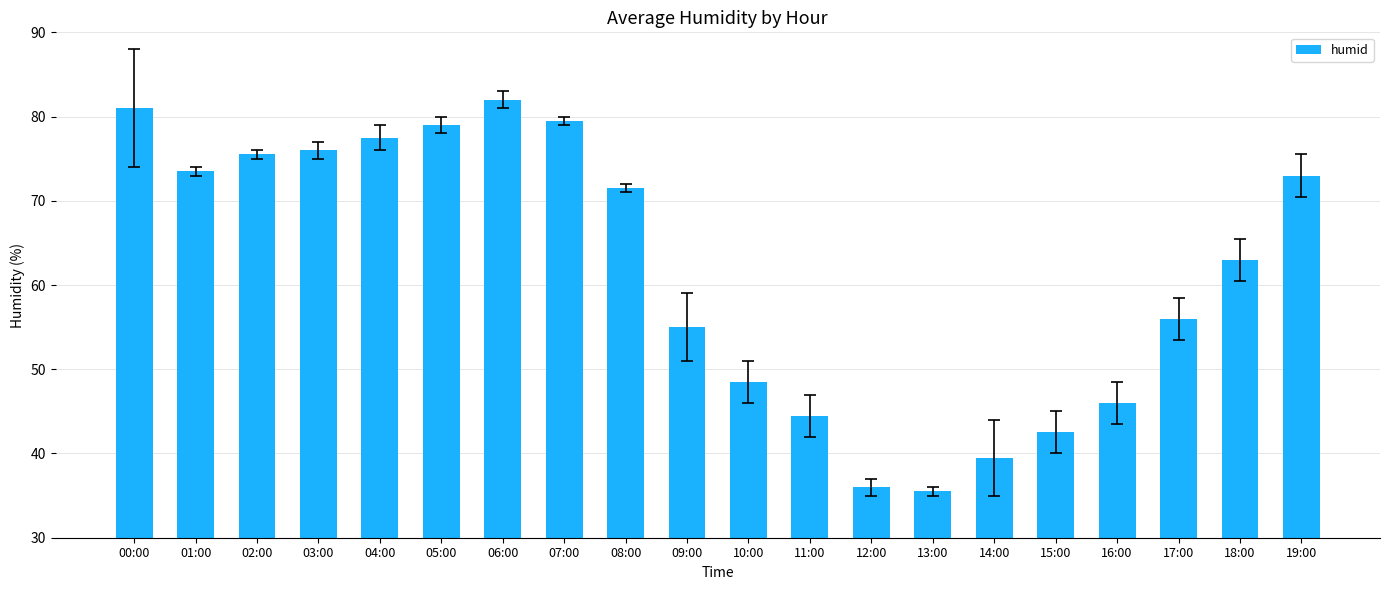

Where does the data first go above 71?

00:00